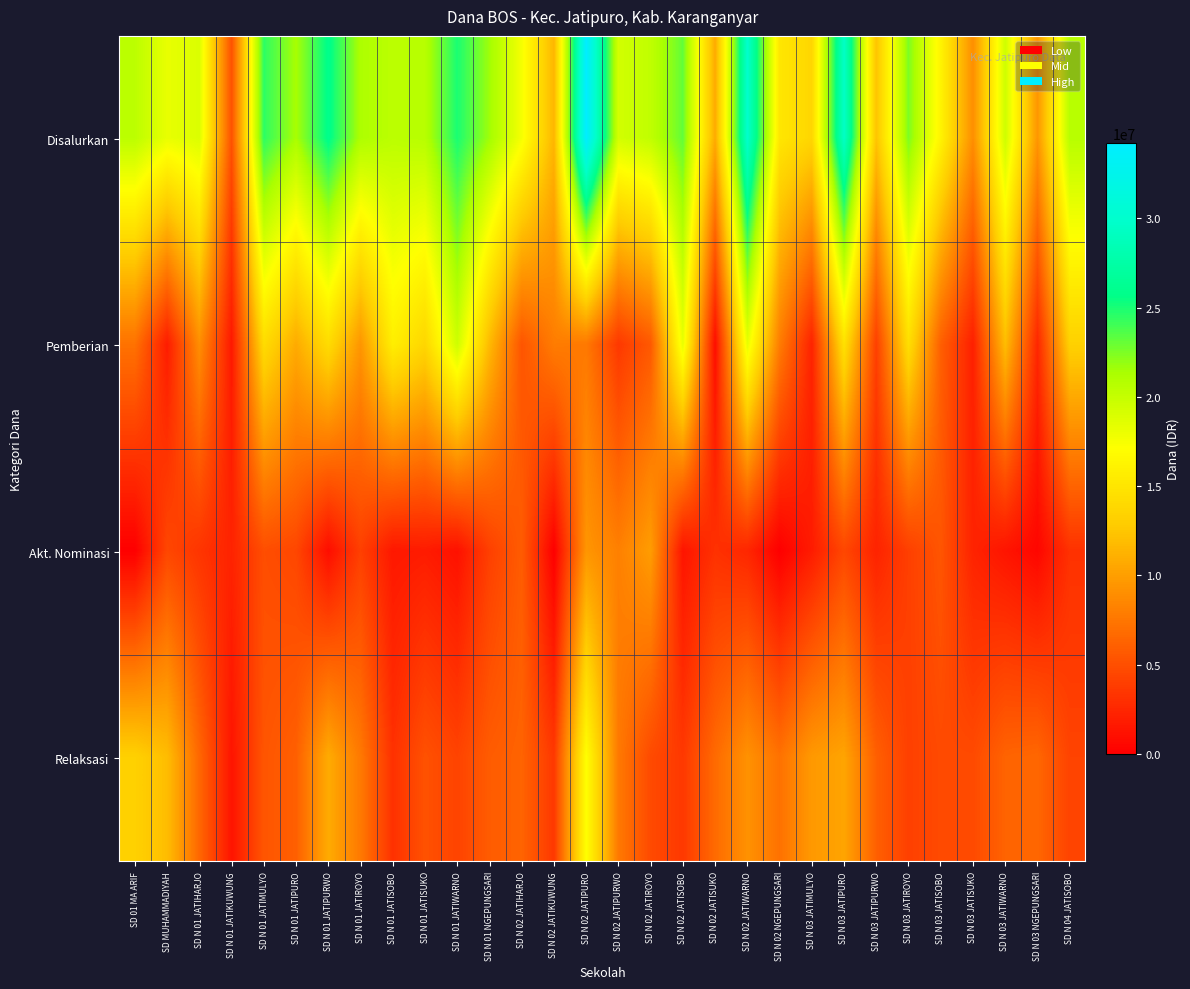

Reading left to right, list all the values displayed in this chart.

Disalurkan: SD 01 MA ARIF=20475000	SD MUHAMMADIYAH=18225000	SD N 01 JATIHARJO=18900000	SD N 01 JATIKUWUNG=5175000	SD N 01 JATIMULYO=24525000	SD N 01 JATIPURO=21375000	SD N 01 JATIPURWO=25875000	SD N 01 JATIROYO=21150000	SD N 01 JATISOBO=20475000	SD N 01 JATISUKO=20700000	SD N 01 JATIWARNO=24975000	SD N 01 NGEPUNGSARI=21600000	SD N 02 JATIHARJO=17550000	SD N 02 JATIKUWUNG=11475000	SD N 02 JATIPURO=34200000	SD N 02 JATIPURWO=19350000	SD N 02 JATIROYO=20250000	SD N 02 JATISOBO=23175000	SD N 02 JATISUKO=10800000	SD N 02 JATIWARNO=29925000	SD N 02 NGEPUNGSARI=15075000	SD N 03 JATIMULYO=13725000	SD N 03 JATIPURO=29475000	SD N 03 JATIPURWO=12375000	SD N 03 JATIROYO=22500000	SD N 03 JATISOBO=16200000	SD N 03 JATISUKO=9000000	SD N 03 JATIWARNO=19575000	SD N 03 NGEPUNGSARI=9450000	SD N 04 JATISOBO=20700000
Pemberian: SD 01 MA ARIF=7200000	SD MUHAMMADIYAH=1800000	SD N 01 JATIHARJO=9000000	SD N 01 JATIKUWUNG=1575000	SD N 01 JATIMULYO=14175000	SD N 01 JATIPURO=10800000	SD N 01 JATIPURWO=14175000	SD N 01 JATIROYO=9450000	SD N 01 JATISOBO=15750000	SD N 01 JATISUKO=13725000	SD N 01 JATIWARNO=19575000	SD N 01 NGEPUNGSARI=11700000	SD N 02 JATIHARJO=5400000	SD N 02 JATIKUWUNG=7875000	SD N 02 JATIPURO=7650000	SD N 02 JATIPURWO=3600000	SD N 02 JATIROYO=5625000	SD N 02 JATISOBO=18225000	SD N 02 JATISUKO=900000	SD N 02 JATIWARNO=18225000	SD N 02 NGEPUNGSARI=7875000	SD N 03 JATIMULYO=2250000	SD N 03 JATIPURO=14625000	SD N 03 JATIPURWO=4050000	SD N 03 JATIROYO=14400000	SD N 03 JATISOBO=6075000	SD N 03 JATISUKO=2025000	SD N 03 JATIWARNO=11925000	SD N 03 NGEPUNGSARI=2475000	SD N 04 JATISOBO=13275000
Akt. Nominasi: SD 01 MA ARIF=0	SD MUHAMMADIYAH=4500000	SD N 01 JATIHARJO=3375000	SD N 01 JATIKUWUNG=2250000	SD N 01 JATIMULYO=4950000	SD N 01 JATIPURO=4500000	SD N 01 JATIPURWO=900000	SD N 01 JATIROYO=4050000	SD N 01 JATISOBO=1575000	SD N 01 JATISUKO=1800000	SD N 01 JATIWARNO=1125000	SD N 01 NGEPUNGSARI=4050000	SD N 02 JATIHARJO=5850000	SD N 02 JATIKUWUNG=0	SD N 02 JATIPURO=9450000	SD N 02 JATIPURWO=8100000	SD N 02 JATIROYO=9900000	SD N 02 JATISOBO=1350000	SD N 02 JATISUKO=3150000	SD N 02 JATIWARNO=2475000	SD N 02 NGEPUNGSARI=0	SD N 03 JATIMULYO=1800000	SD N 03 JATIPURO=4500000	SD N 03 JATIPURWO=2250000	SD N 03 JATIROYO=4050000	SD N 03 JATISOBO=5400000	SD N 03 JATISUKO=2250000	SD N 03 JATIWARNO=1350000	SD N 03 NGEPUNGSARI=450000	SD N 04 JATISOBO=3150000
Relaksasi: SD 01 MA ARIF=13275000	SD MUHAMMADIYAH=11925000	SD N 01 JATIHARJO=6525000	SD N 01 JATIKUWUNG=1350000	SD N 01 JATIMULYO=5400000	SD N 01 JATIPURO=6075000	SD N 01 JATIPURWO=10800000	SD N 01 JATIROYO=7650000	SD N 01 JATISOBO=3150000	SD N 01 JATISUKO=5175000	SD N 01 JATIWARNO=4275000	SD N 01 NGEPUNGSARI=5850000	SD N 02 JATIHARJO=6300000	SD N 02 JATIKUWUNG=3600000	SD N 02 JATIPURO=17100000	SD N 02 JATIPURWO=7650000	SD N 02 JATIROYO=4725000	SD N 02 JATISOBO=3600000	SD N 02 JATISUKO=6750000	SD N 02 JATIWARNO=9225000	SD N 02 NGEPUNGSARI=7200000	SD N 03 JATIMULYO=9675000	SD N 03 JATIPURO=10350000	SD N 03 JATIPURWO=6075000	SD N 03 JATIROYO=4050000	SD N 03 JATISOBO=4725000	SD N 03 JATISUKO=4725000	SD N 03 JATIWARNO=6300000	SD N 03 NGEPUNGSARI=6525000	SD N 04 JATISOBO=4275000